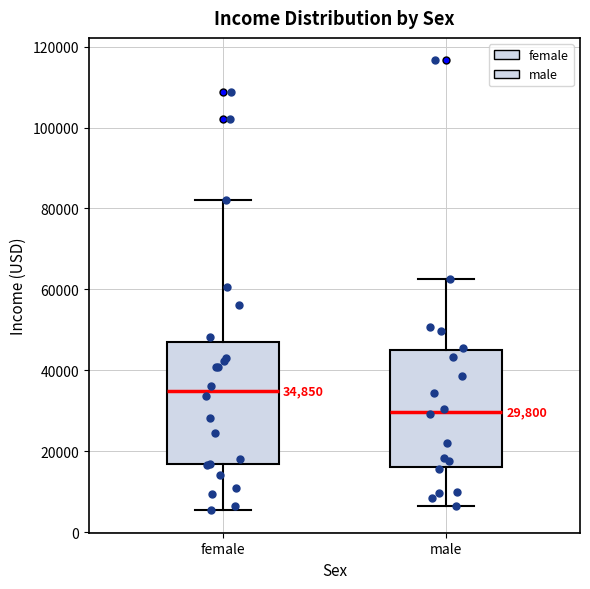

Which box's median line is the lowest?

male